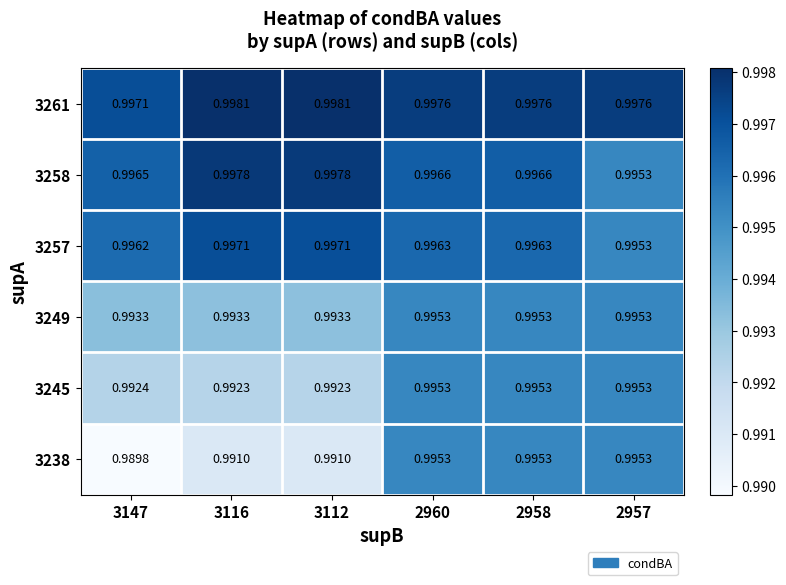

Is the value of 3245 at 2957 greater than the value of 3261 at 2957?

No